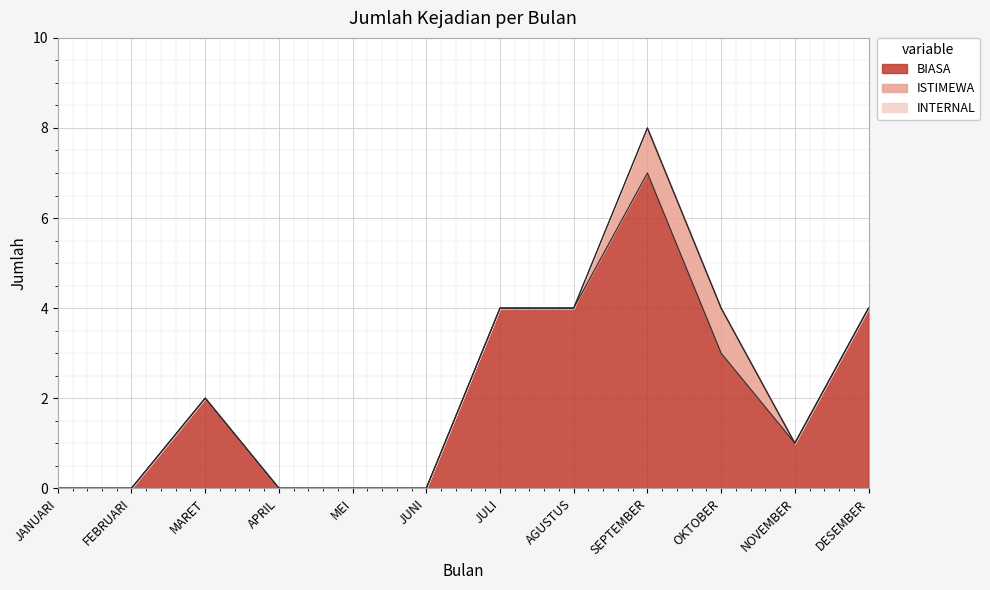

What is the label of the 4th point from the left?

APRIL